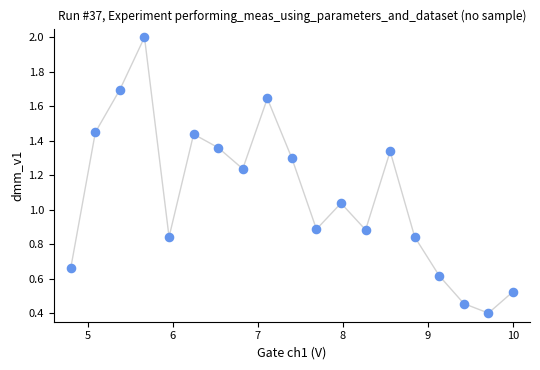

What is the range of X values (max minus min)?

5.2